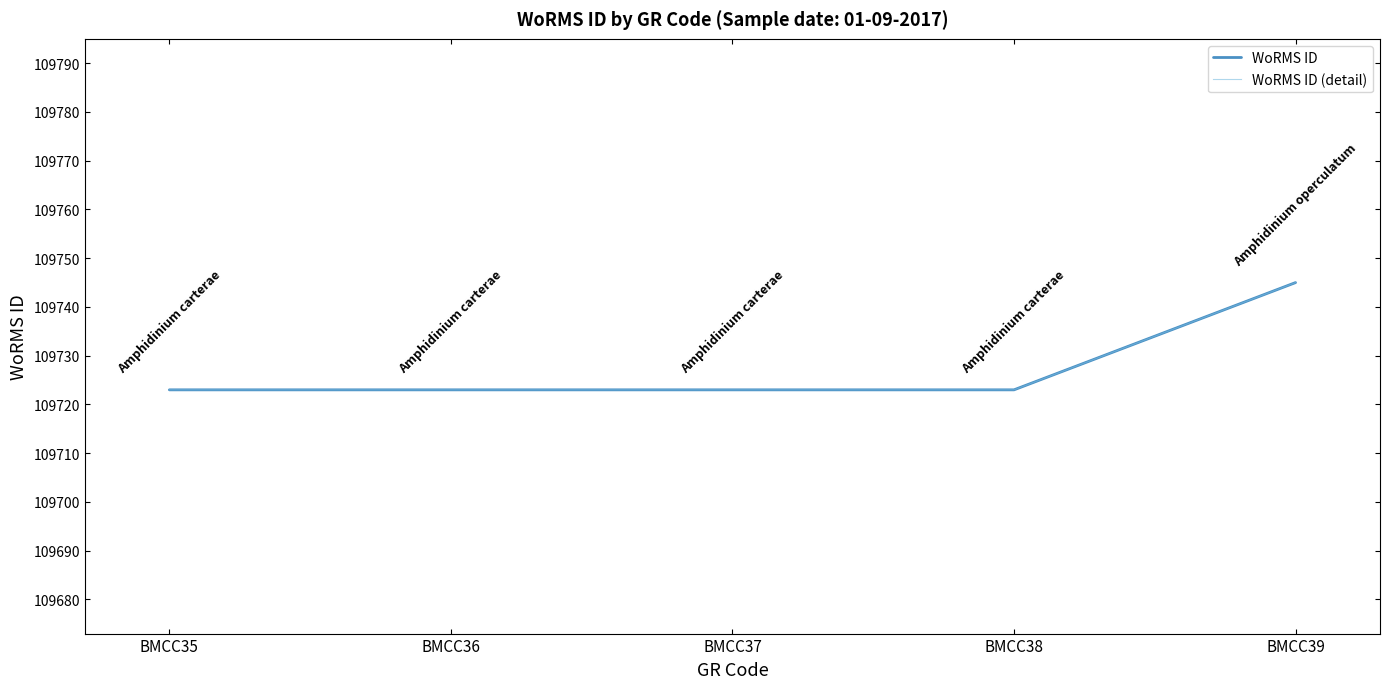

At which category is the sum across all series the highest?

BMCC39